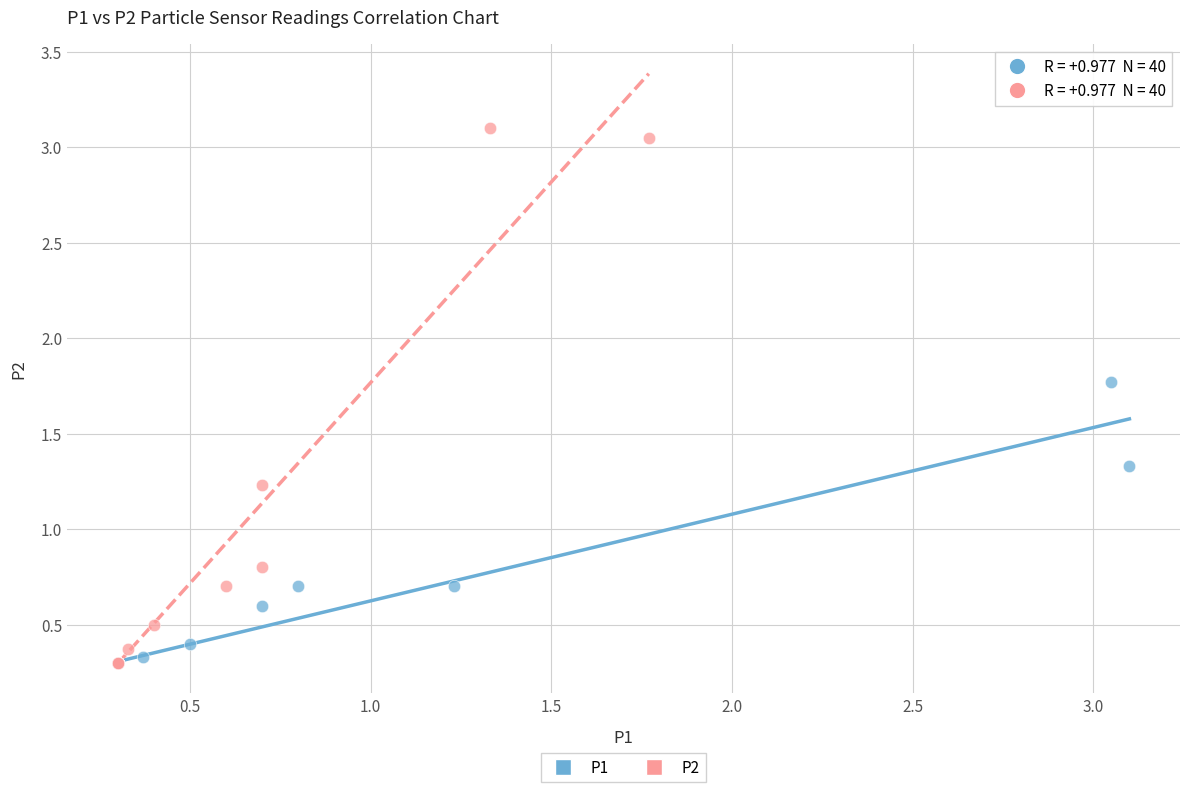

Which series has the largest Y range (max minus min)?

P2